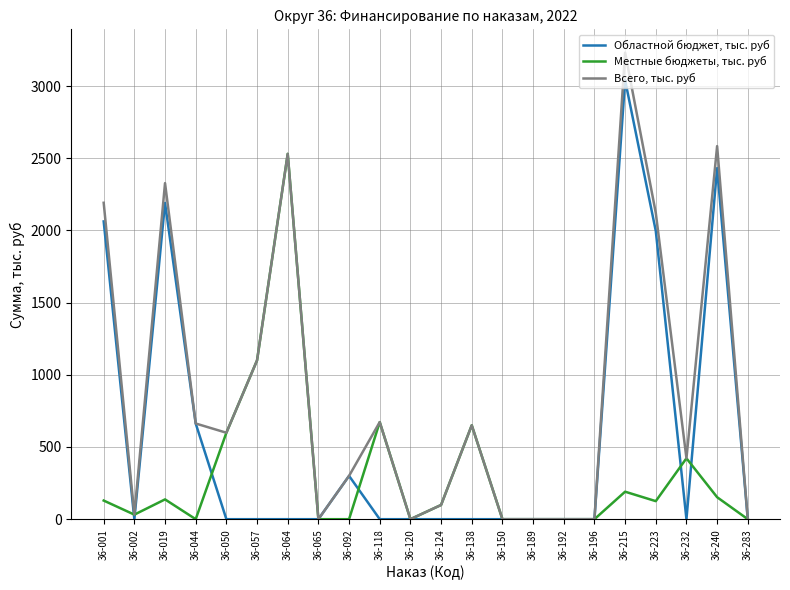

True or false: Всего, тыс. руб has a value of 2583.8 at 36-240.

True